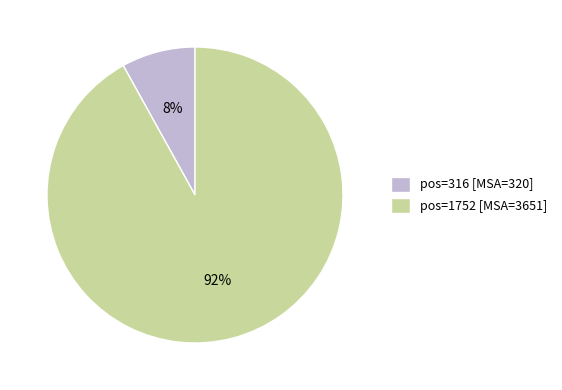

What is the largest slice in the pie chart?

pos=1752 [MSA=3651]